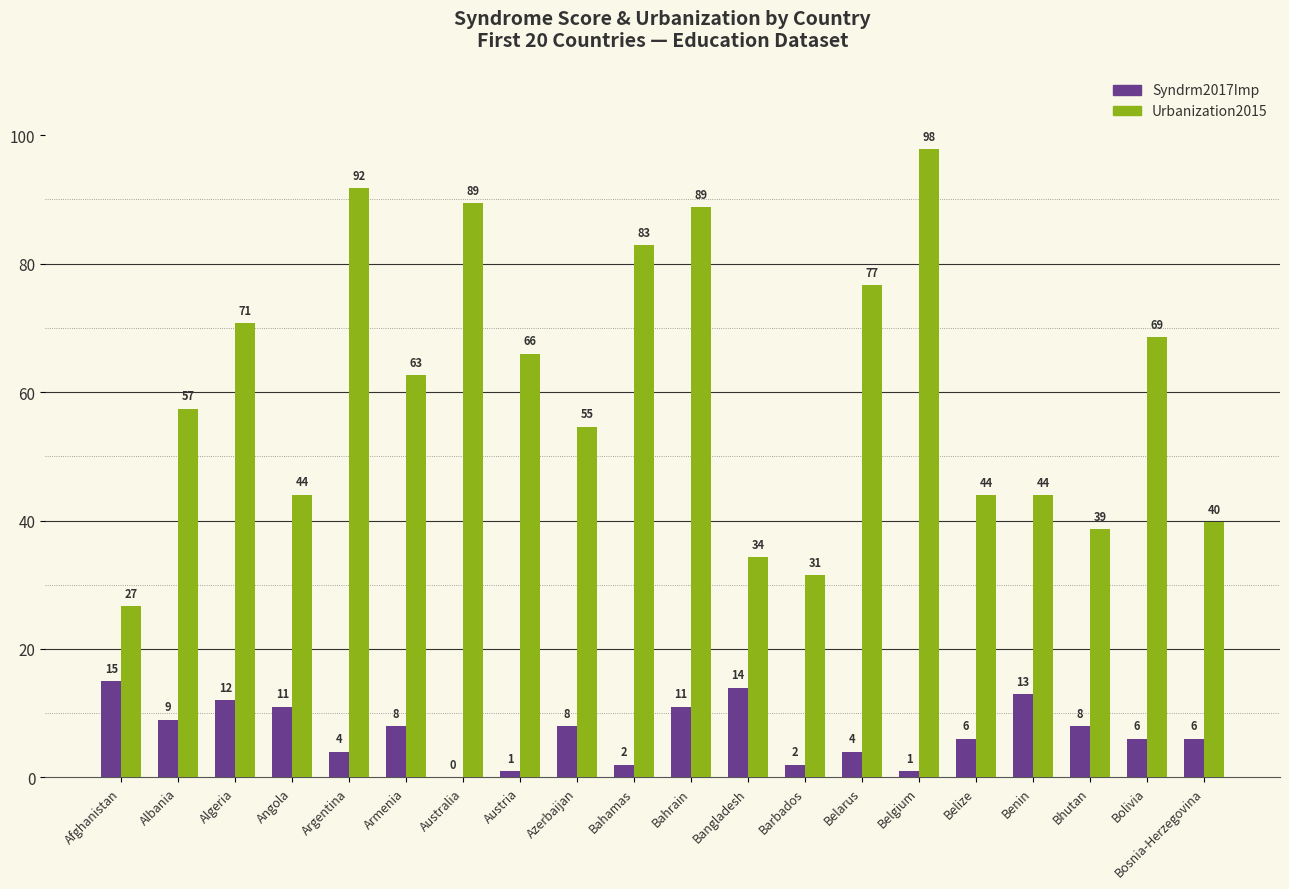

Which series has the largest total across all categories?

Urbanization2015